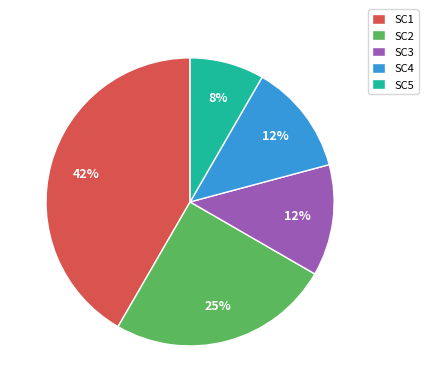

How many segments does this pie chart have?

5